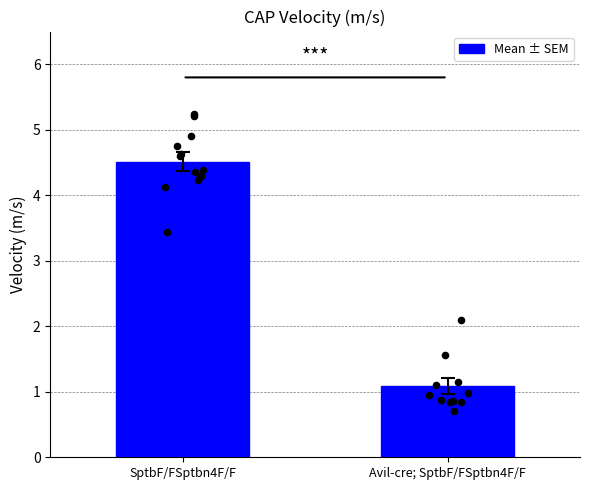

What is the change in value from SptbF/FSptbn4F/F to Avil-cre; SptbF/FSptbn4F/F?

-3.4